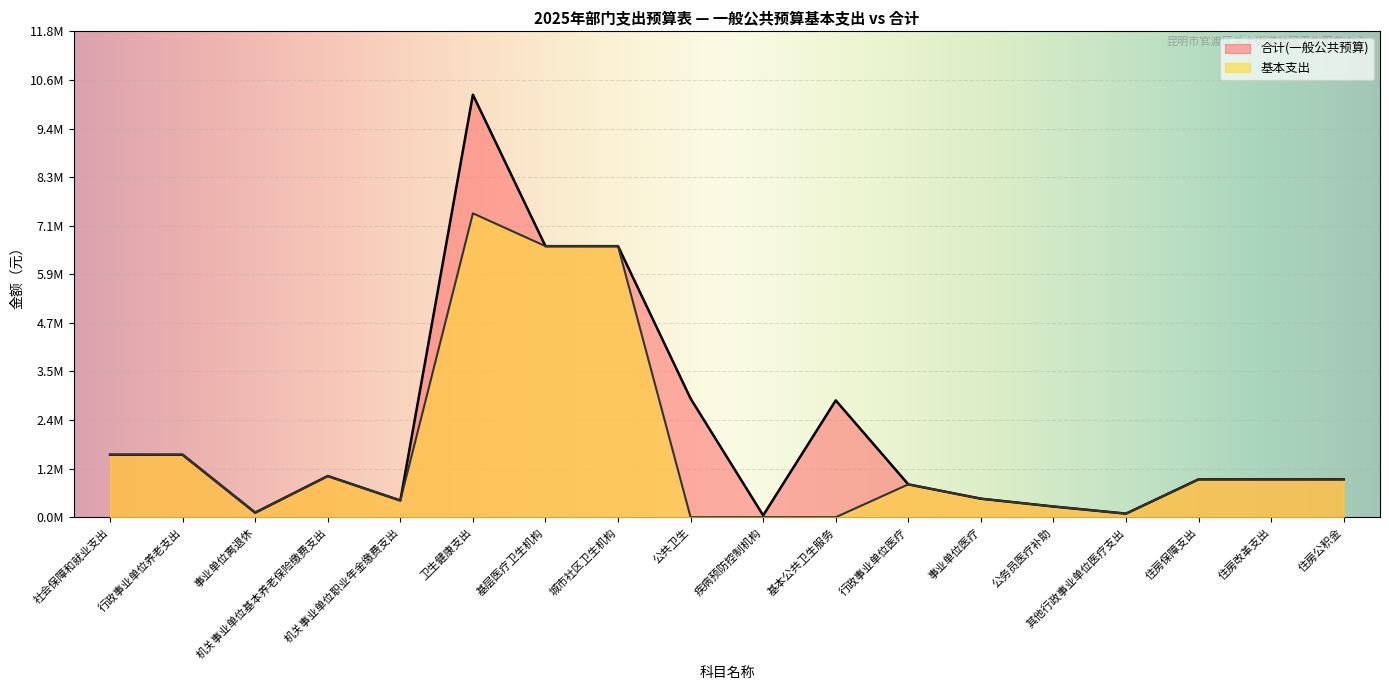

Reading left to right, extract all data points from this chart.

基本支出: 1516480.0	1516480.0	110400.0	1000000.0	406080.0	7378556.0	6581556.0	6581556.0	0.0	0.0	0.0	797000.0	450000.0	260000.0	87000.0	920000.0	920000.0	920000.0
合计(一般公共预算): 1516480.0	1516480.0	110400.0	1000000.0	406080.0	10259165.8	6581556.0	6581556.0	2880609.8	44160.0	2836449.8	797000.0	450000.0	260000.0	87000.0	920000.0	920000.0	920000.0